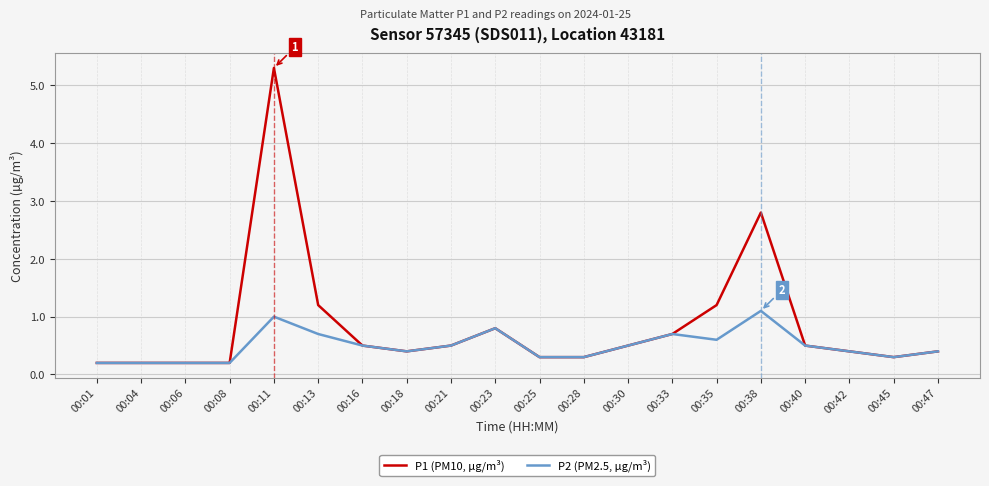

True or false: P1 (PM10, µg/m³) has a value of 0.4 at 00:42.

True